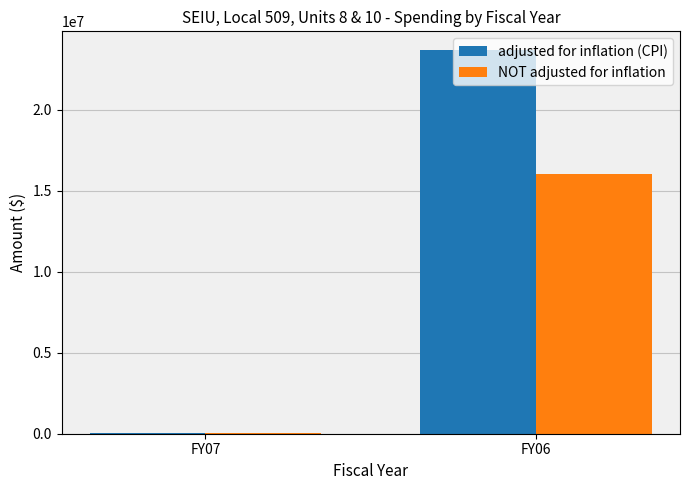

How many groups of bars are there?

2